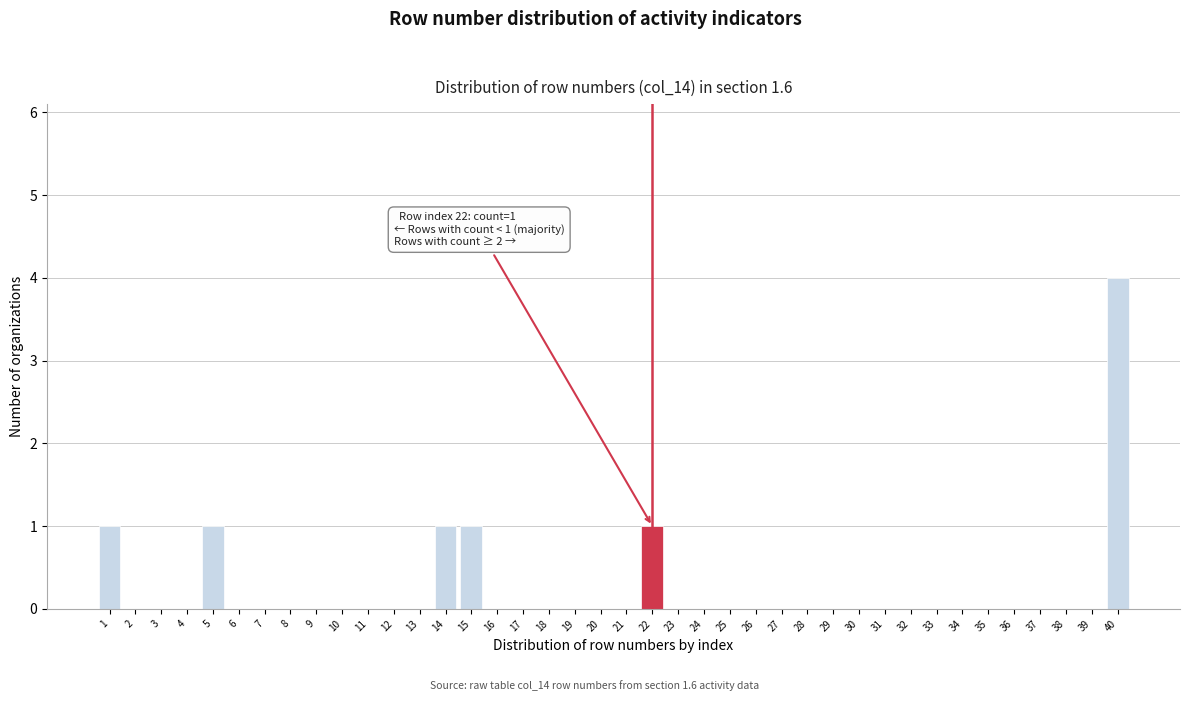

What is the maximum value shown in the chart?

4